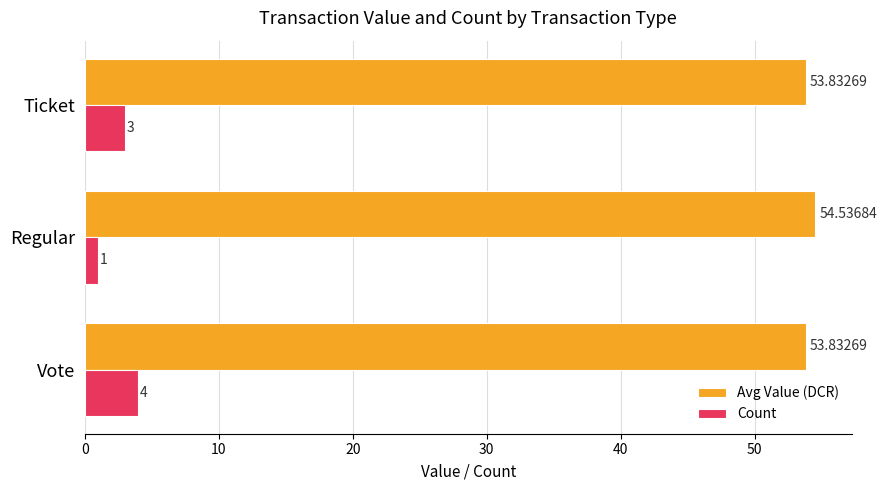

List the series in order of their peak value, lowest first.

Count, Avg Value (DCR)